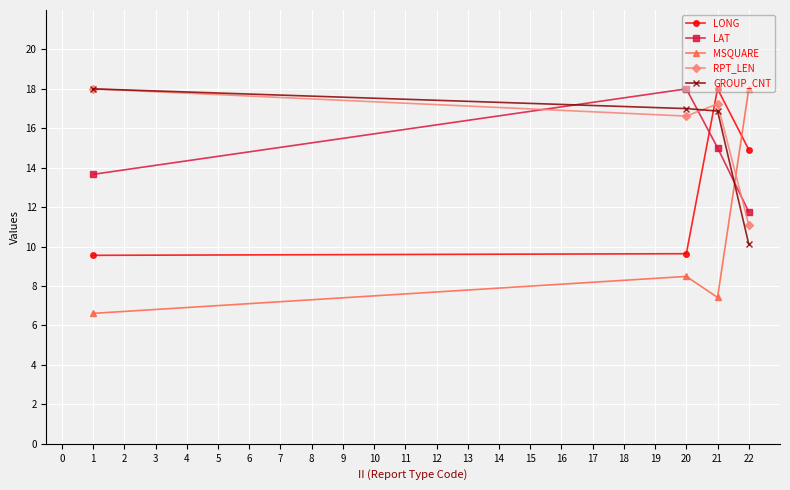

Count the number of data series in this chart.

5